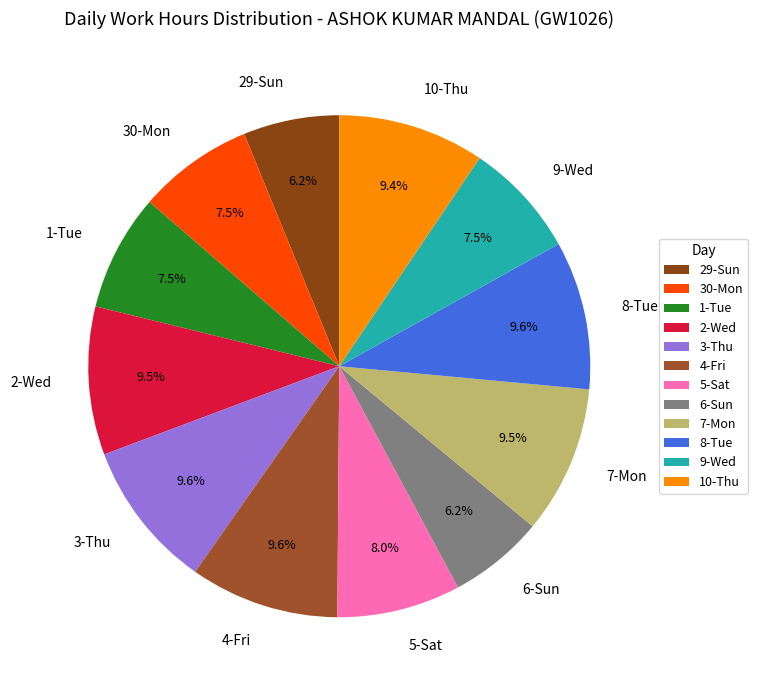

Between 2-Wed and 6-Sun, which is larger?

2-Wed